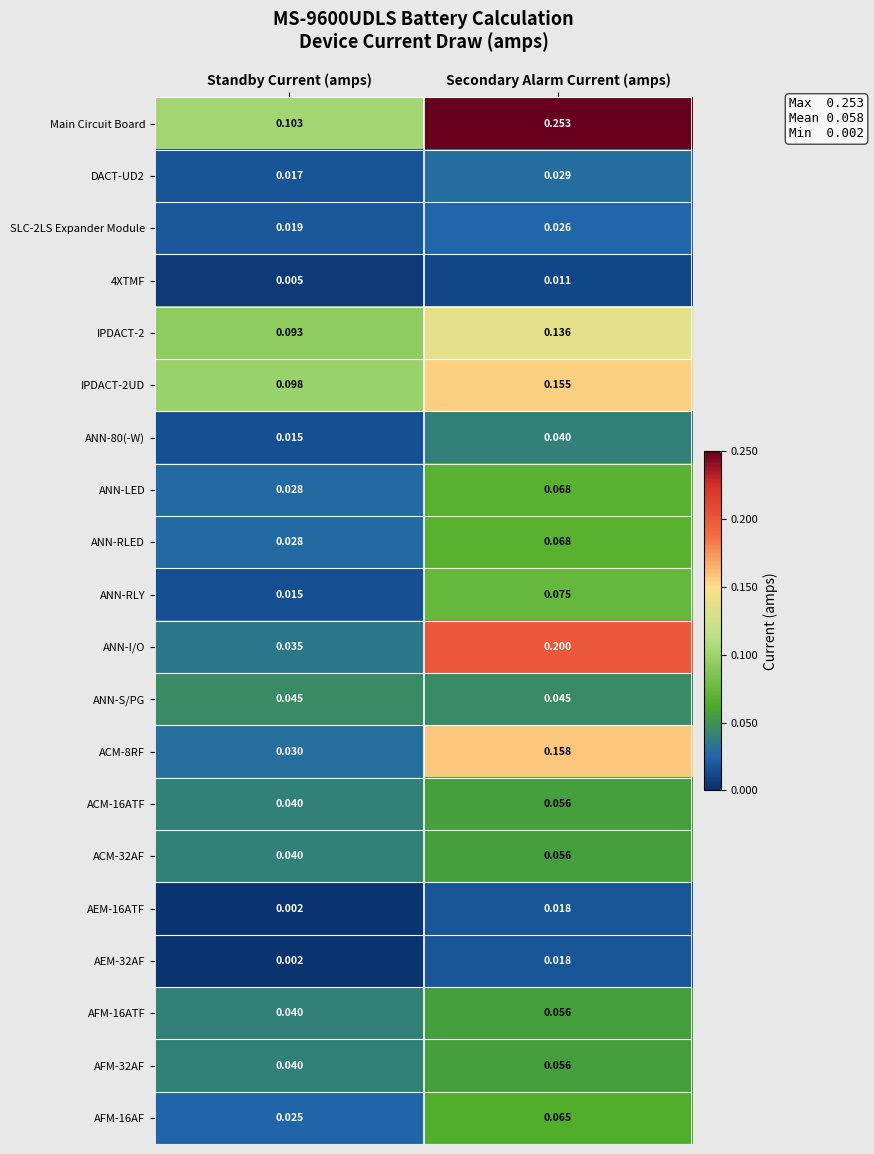

At which category is the sum across all series the highest?

Secondary Alarm Current (amps)